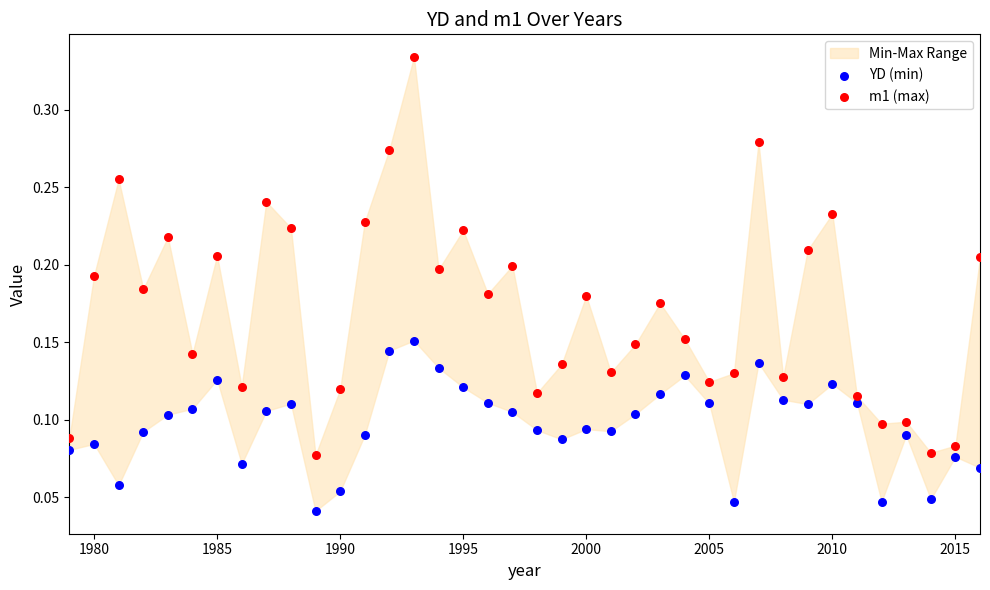

Which series has the largest Y range (max minus min)?

m1 (max)